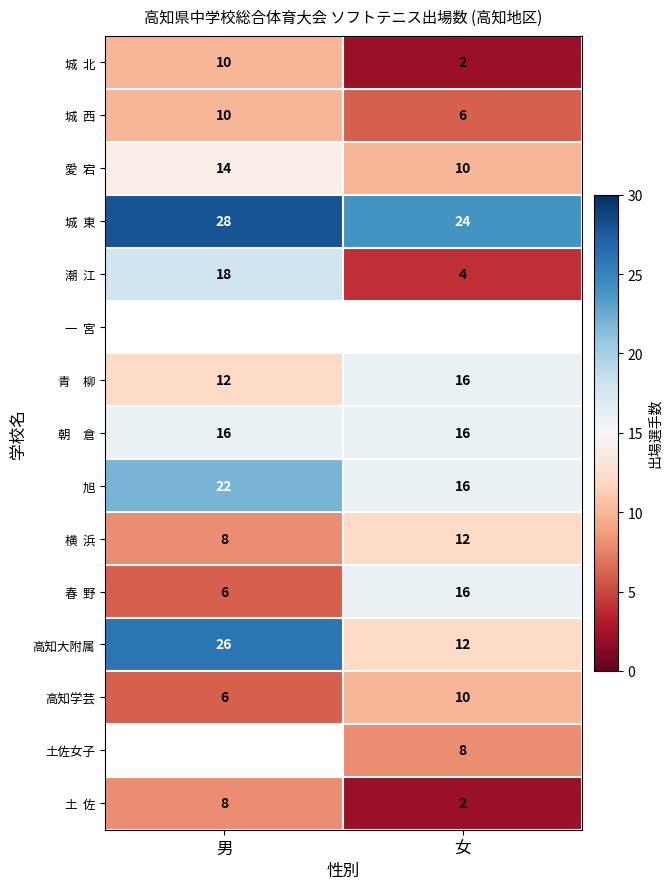

How many data points does each series have?

2